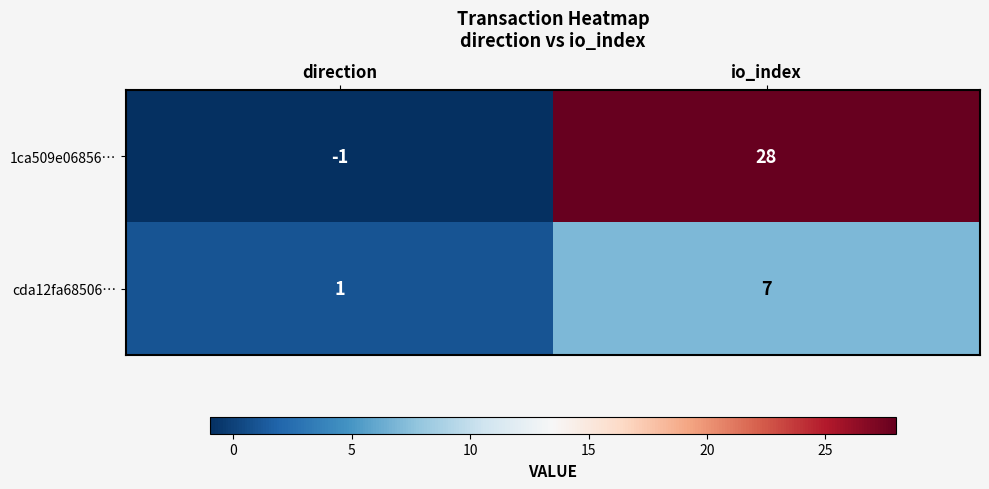

Rank the categories by 1ca509e06856… value from highest to lowest.

io_index, direction